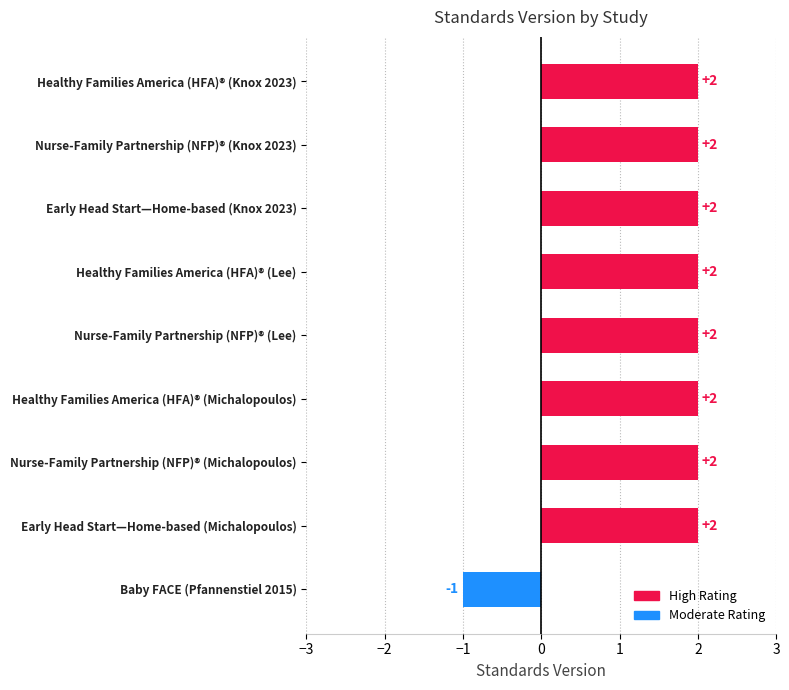

How many positive values are there?

8